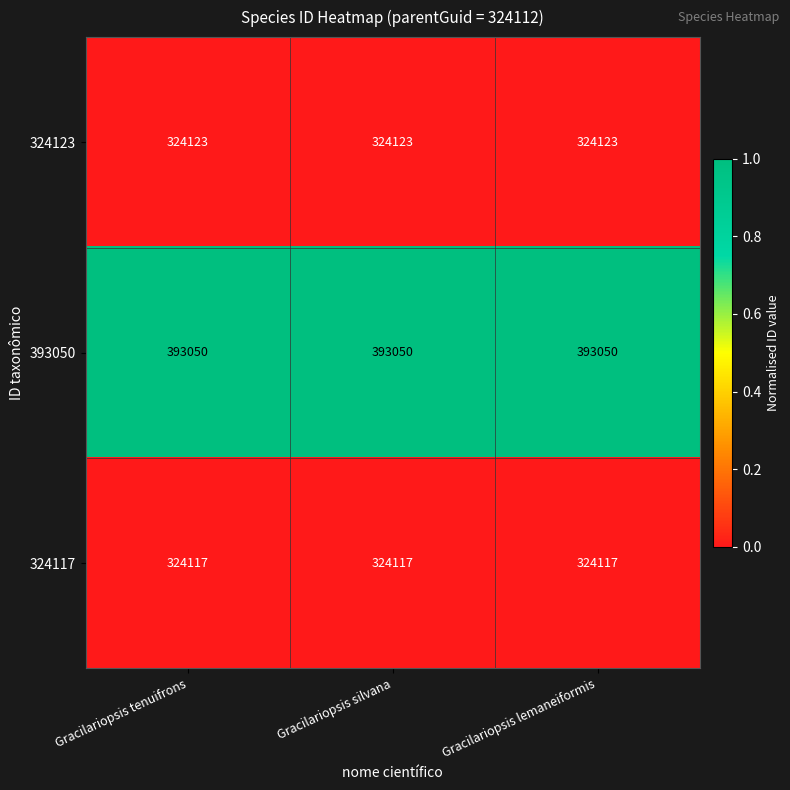

What is the minimum value for 393050?

393050